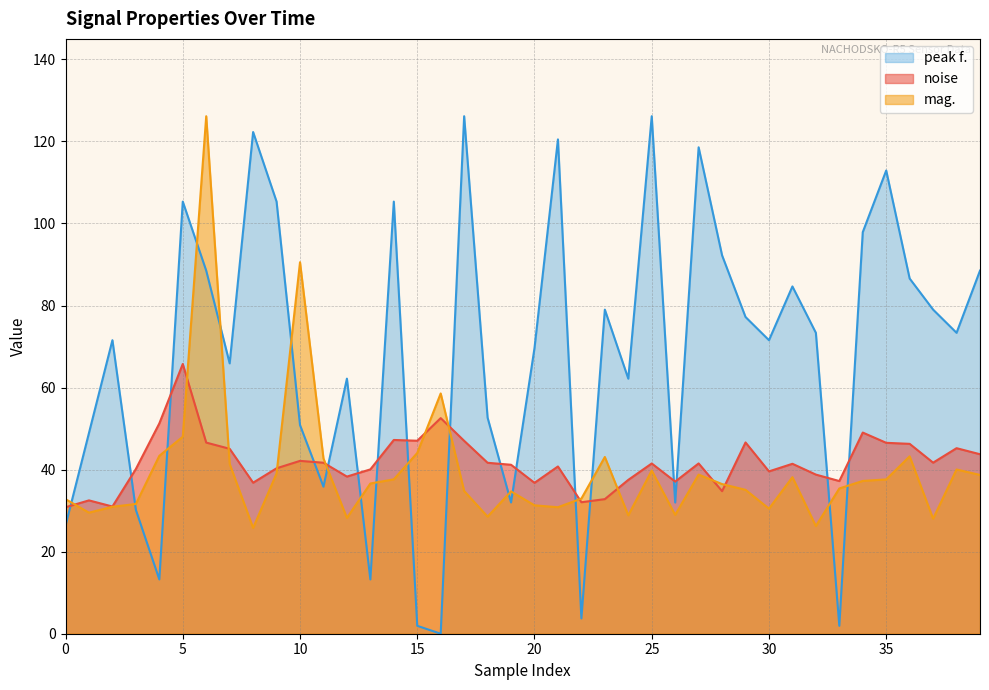

What is the difference between the second highest and minimum values in the noise series?

21.7